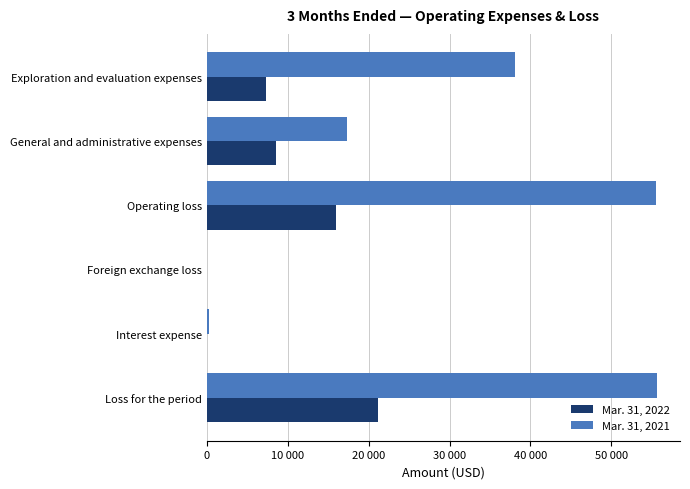

What are all the series names shown in the legend?

Mar. 31, 2022, Mar. 31, 2021